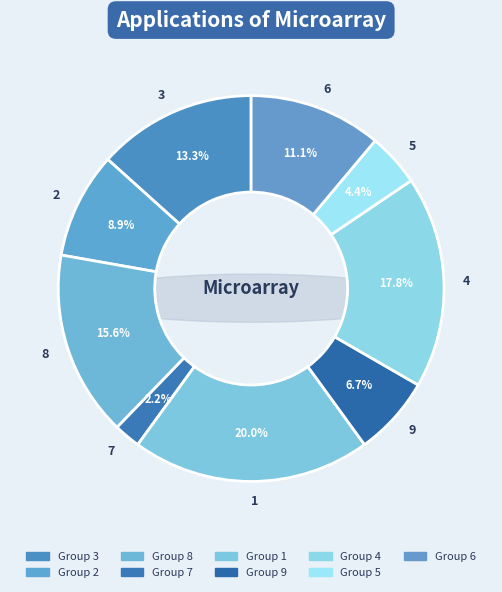

Rank the categories by value from highest to lowest.

1, 4, 8, 3, 6, 2, 9, 5, 7